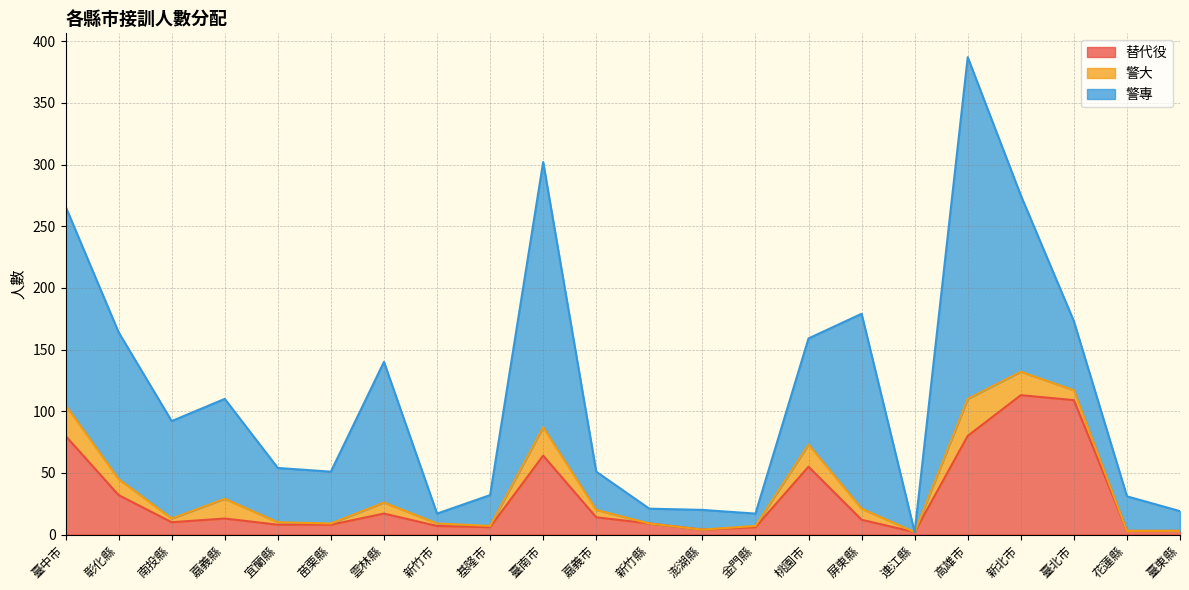

Which category has the highest value in the 警專 series?

高雄市